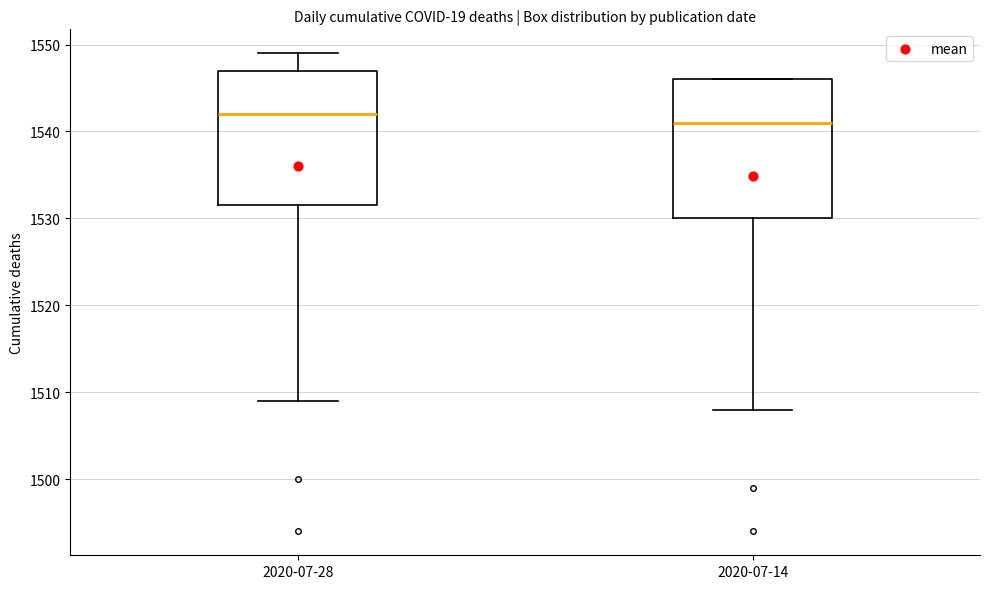

Where does the median line of the box for 2020-07-28 sit on the y-axis? The values are not printed on the chart, so give them approximately, as read against the axis.

1542